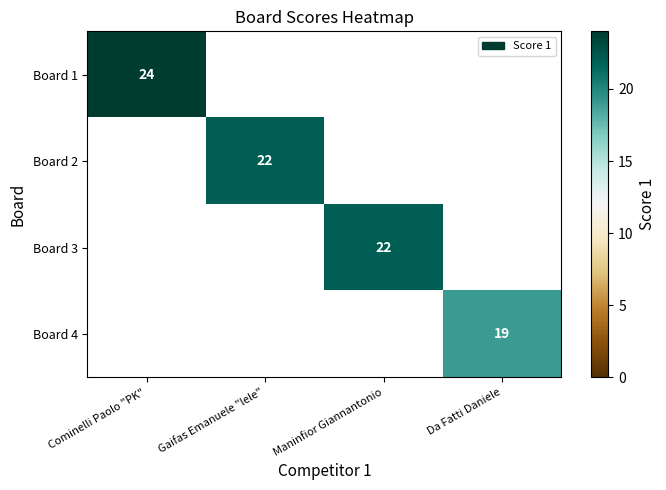

The Board 2 series shows 22 at Gaifas Emanuele "lele". True or false?

True